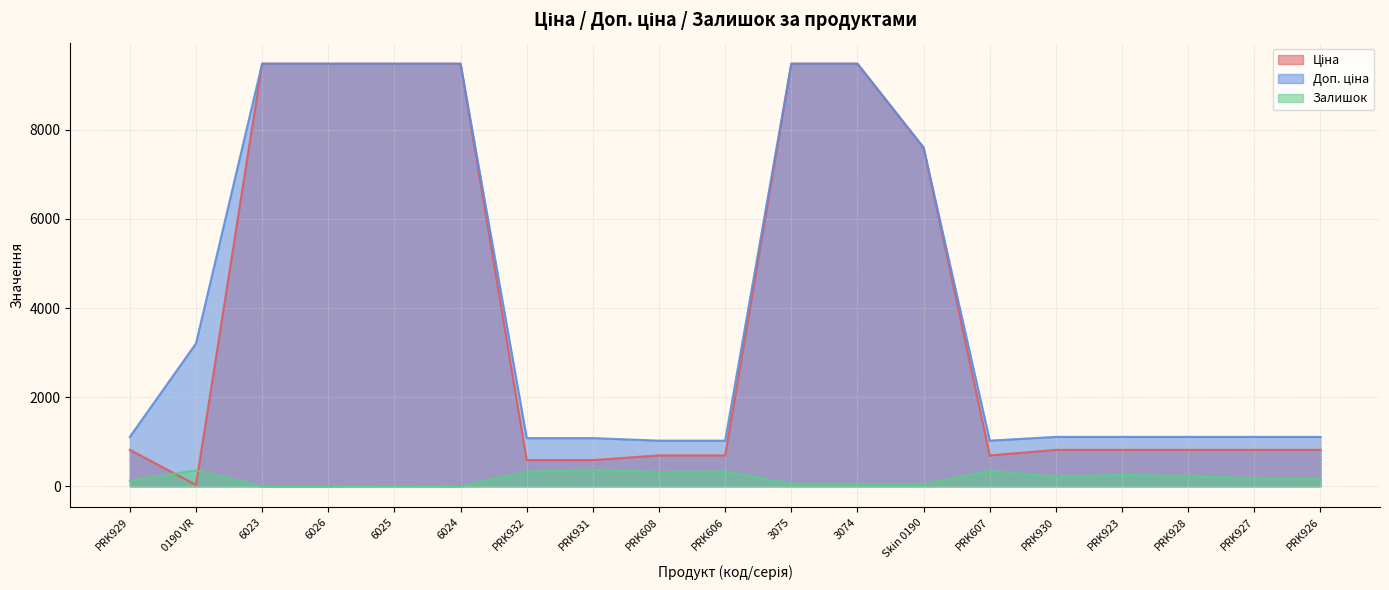

Is the value of Доп. ціна at PRK932 greater than the value of Ціна at PRK927?

Yes